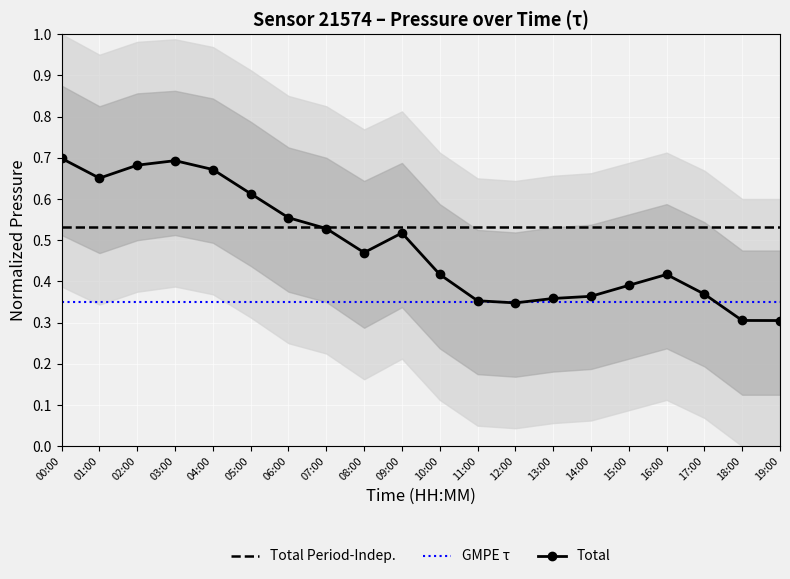

What is the maximum value for Total?

0.7